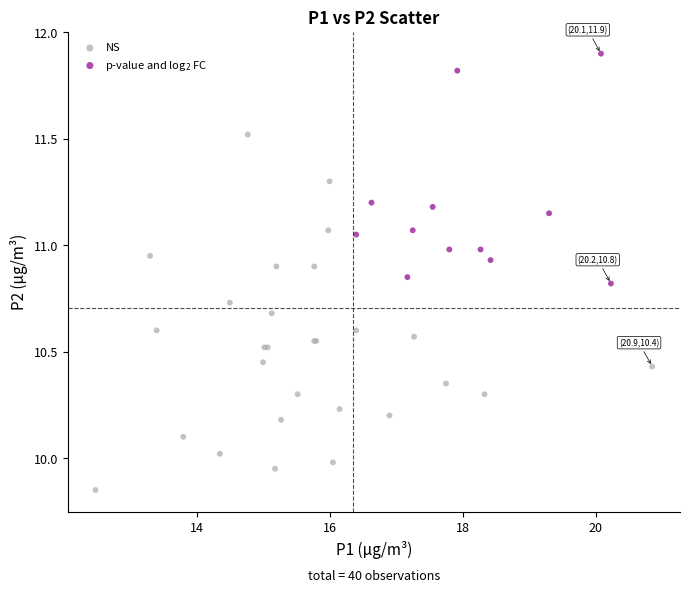

Which series has the widest spread of Y values?

NS